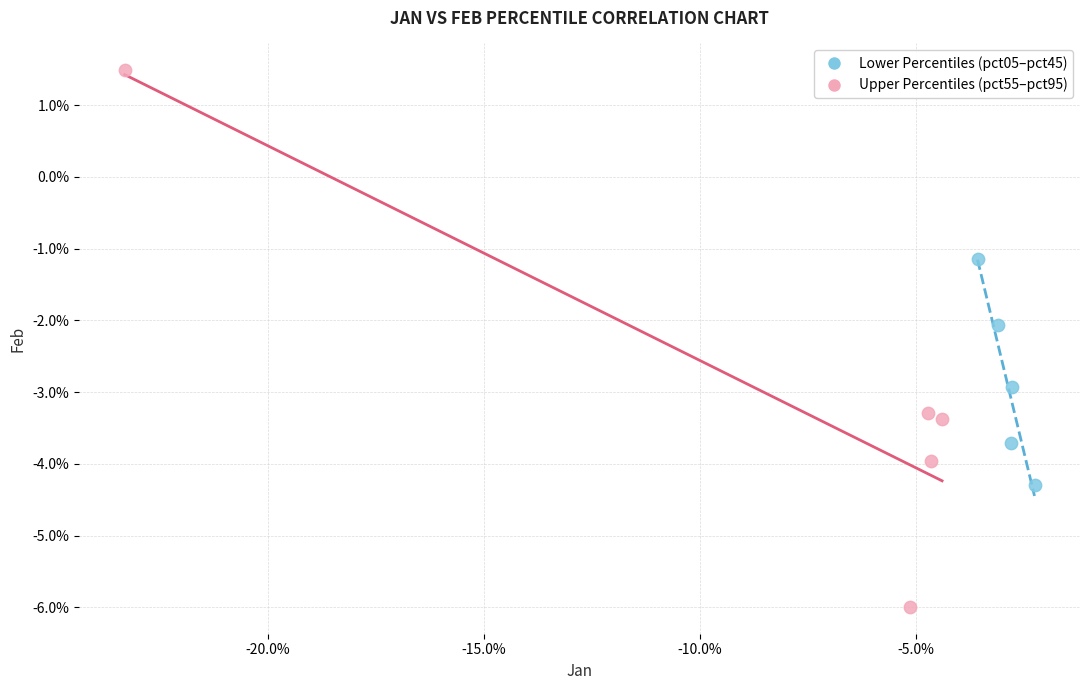

Which series reaches the minimum Y coordinate?

Upper Percentiles (pct55–pct95)